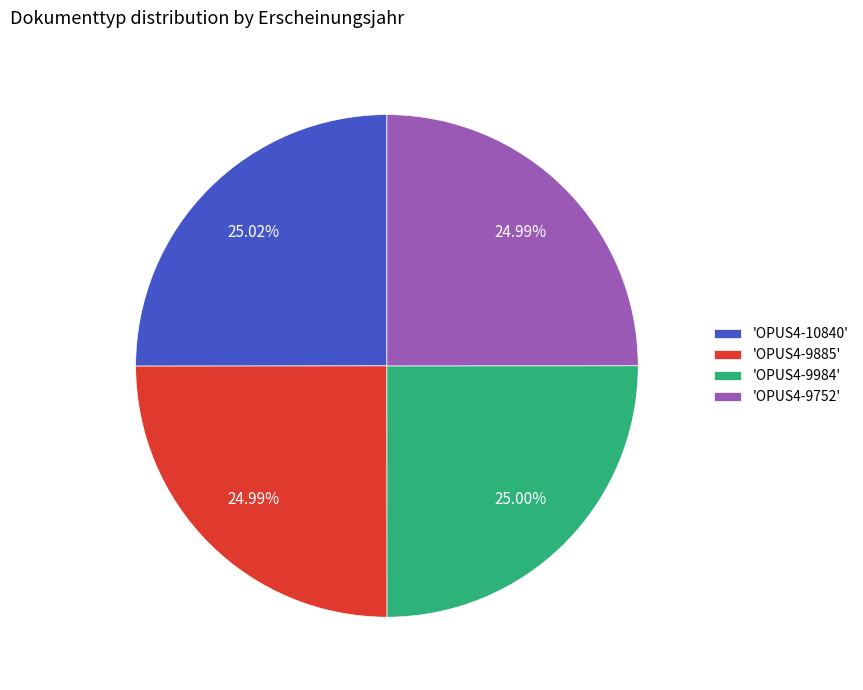

Does 'OPUS4-10840' represent more than half of the total?

No